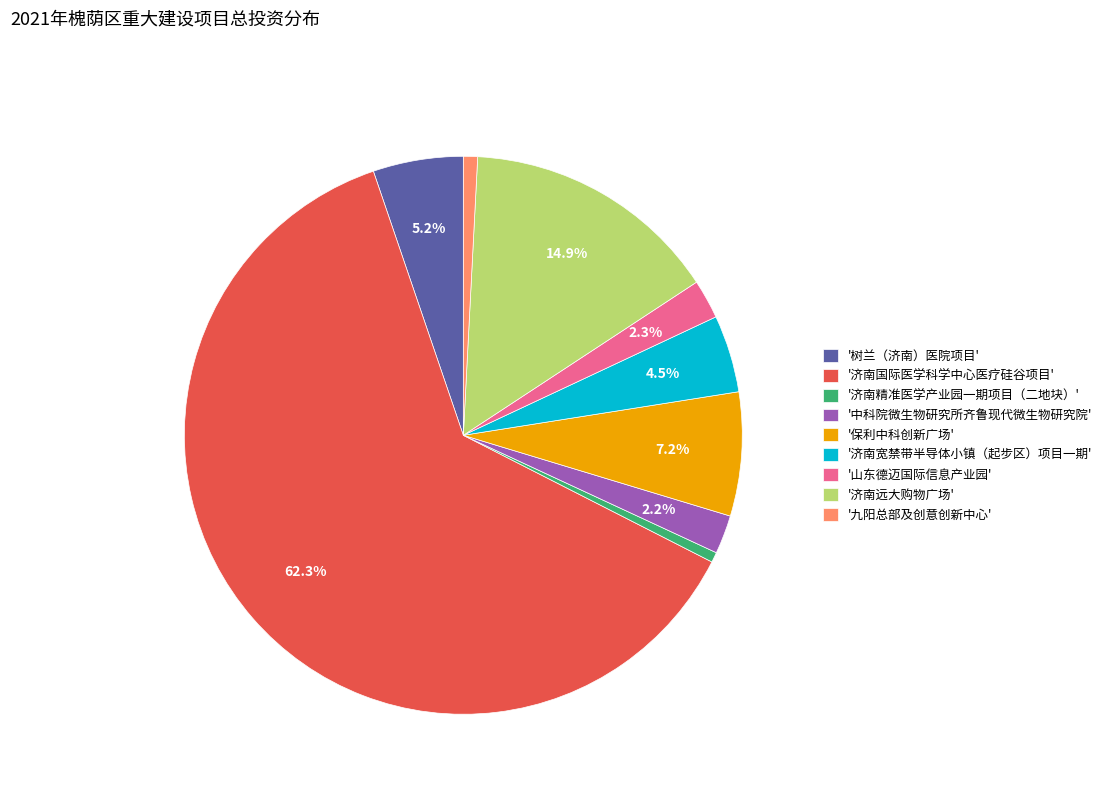

Which category has the biggest portion of the pie?

'济南国际医学科学中心医疗硅谷项目'